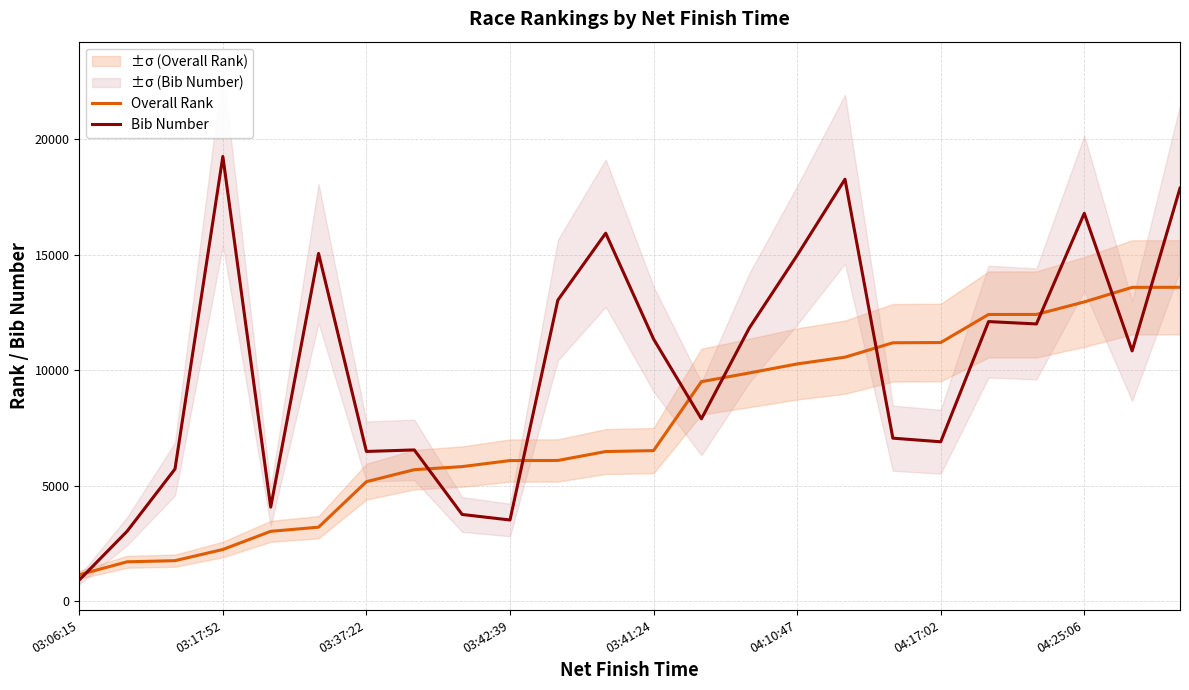

Is this an area chart (filled region under the line)?

No